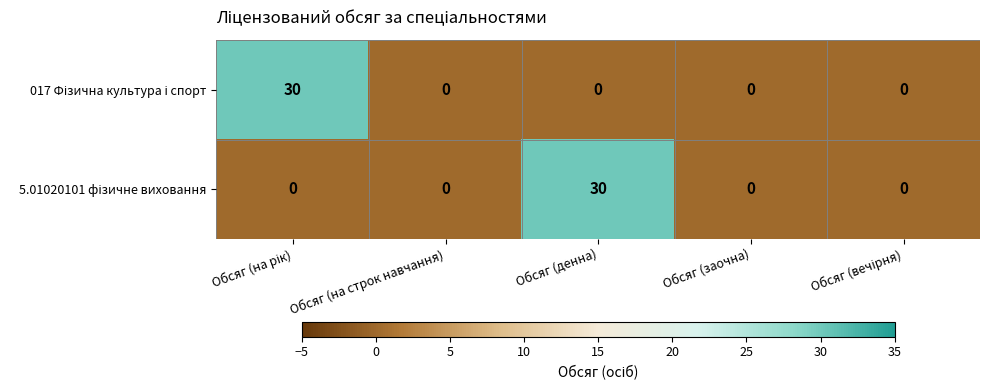

What is the spread (max minus min) of values at Обсяг (денна)?

30